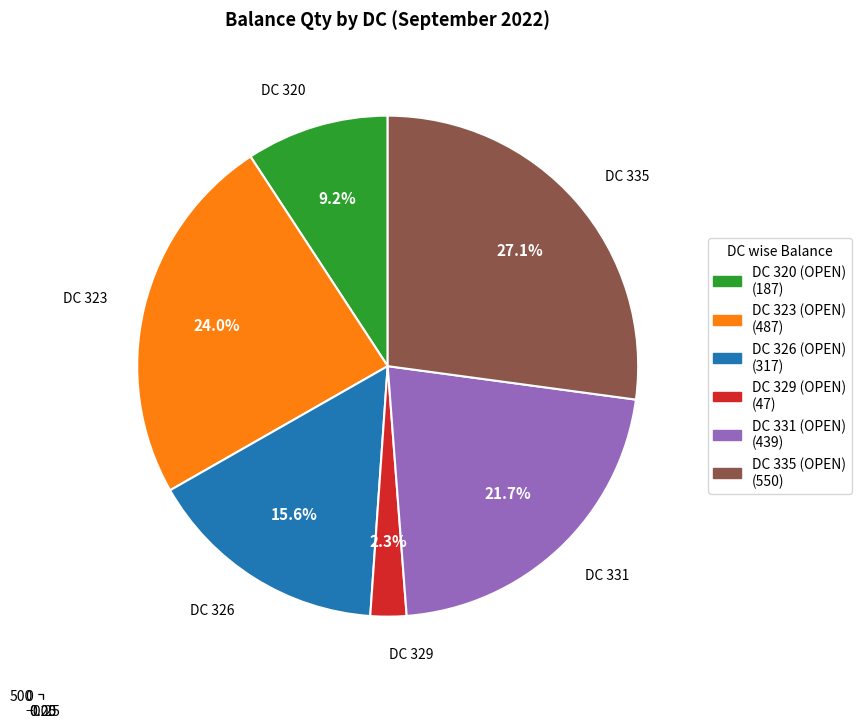

Which category has the smallest portion of the pie?

DC 329 (OPEN)